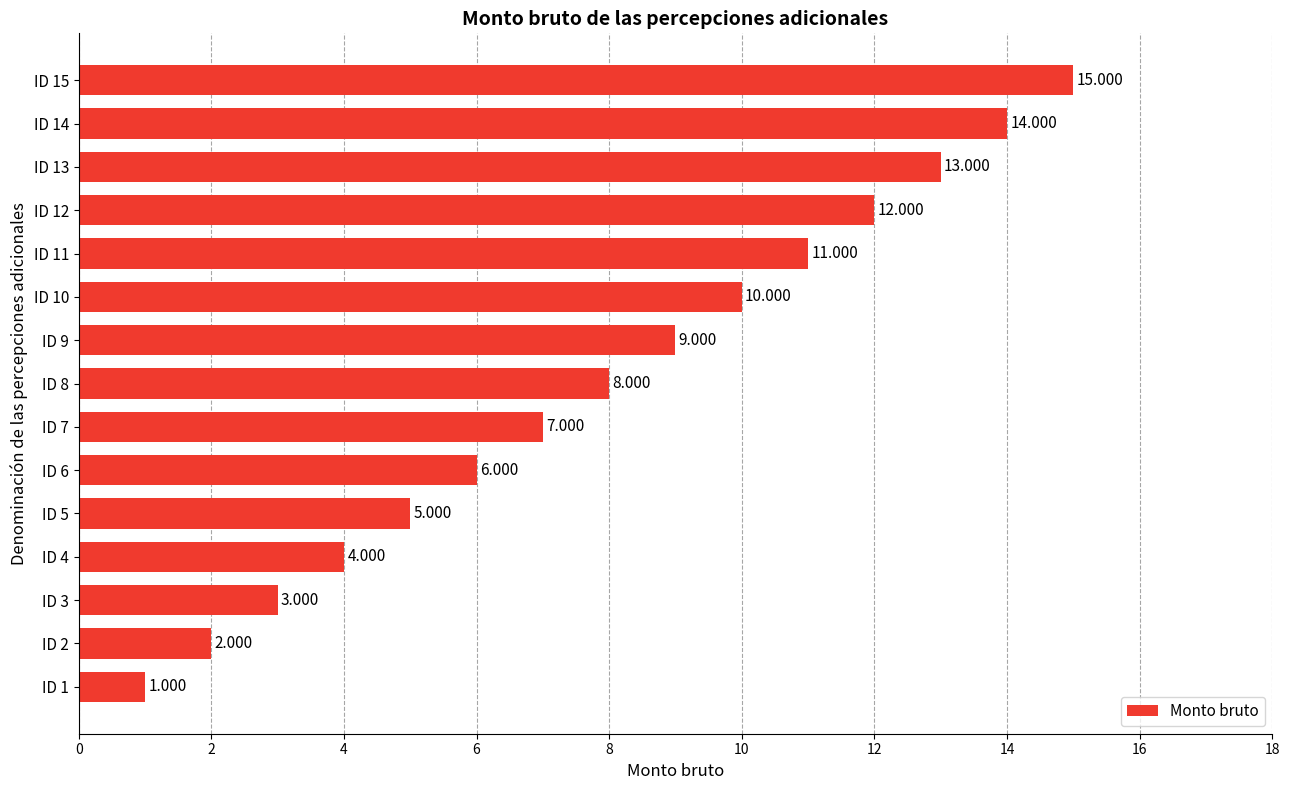

Does the chart contain stacked bars?

No